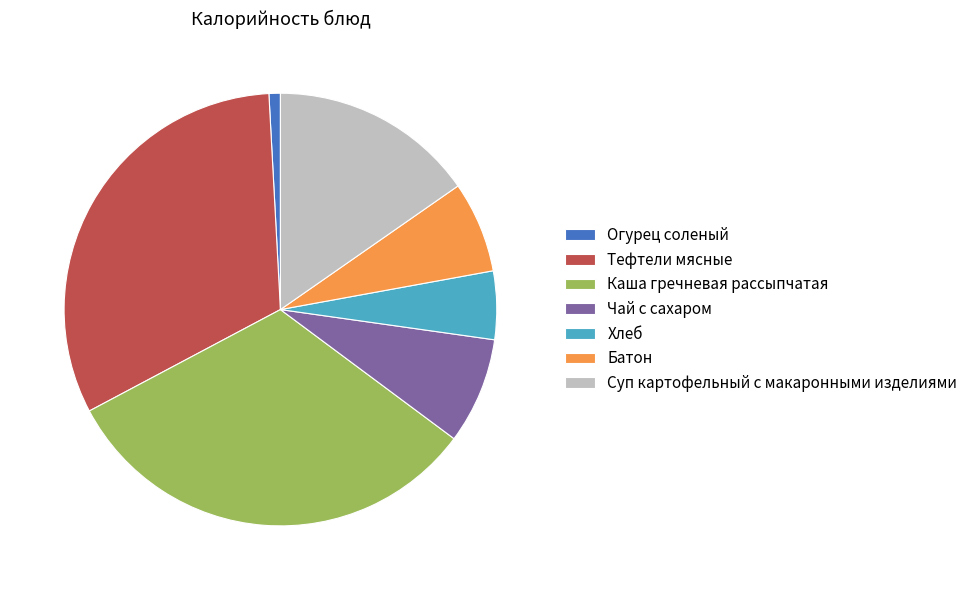

Is the sum of Хлеб and Суп картофельный с макаронными изделиями greater than half?

No